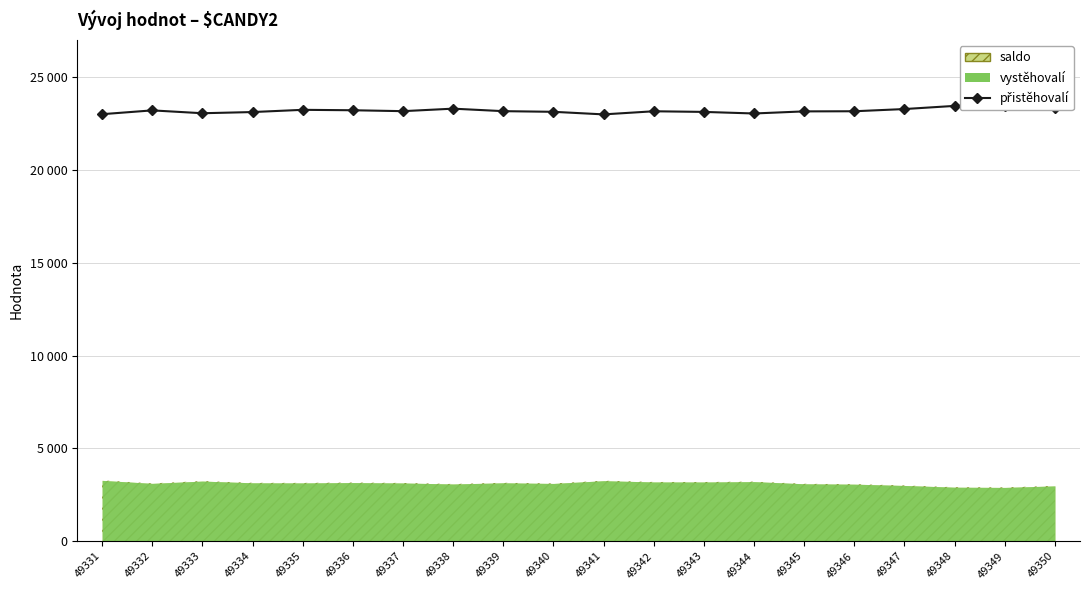

Reading left to right, transcribe all the data shown in this chart.

23009	23214	23060	23124	23244	23221	23172	23307	23172	23137	22998	23166	23132	23047	23160	23167	23286	23456	23473	23360